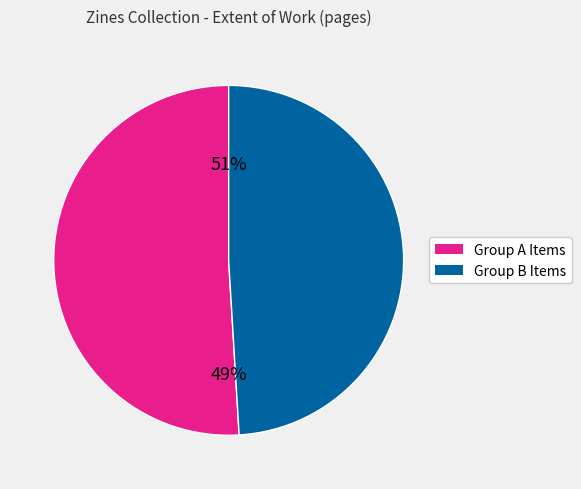

Does any single category account for the majority?

No